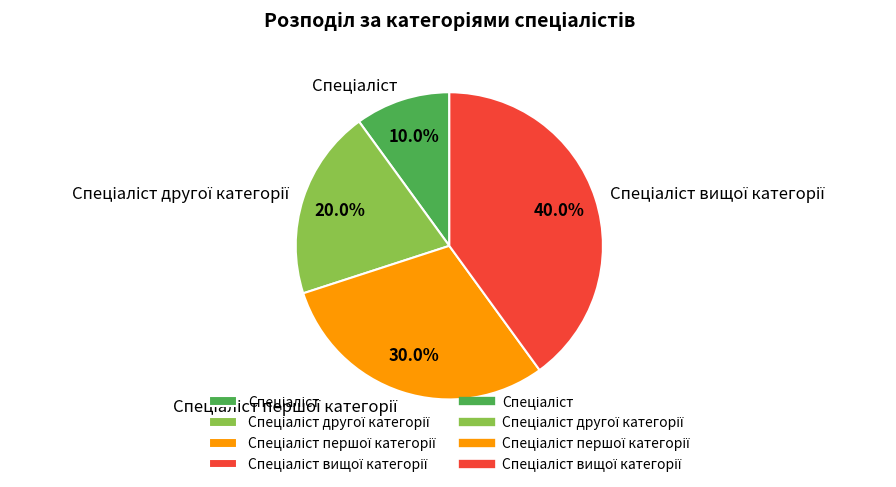

To the nearest percent, what is the average slice percentage?

25%